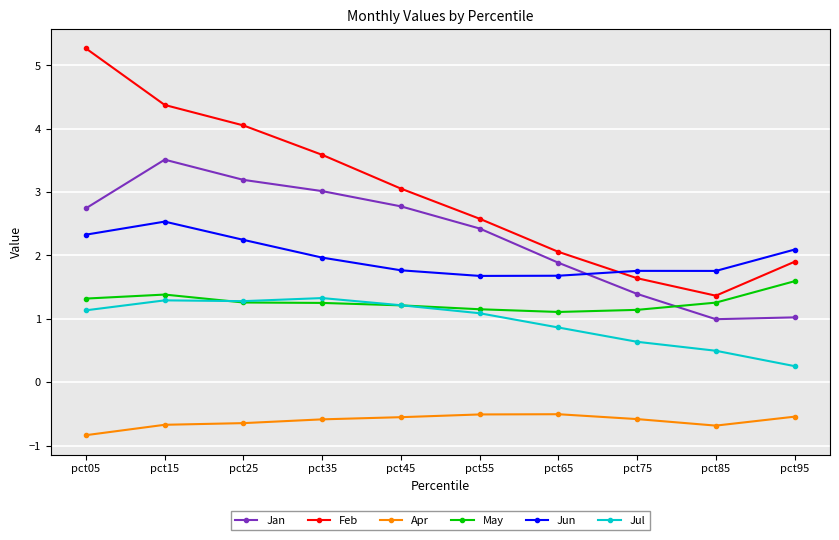

What is the difference between the second highest and minimum values in the Jun series?

0.7